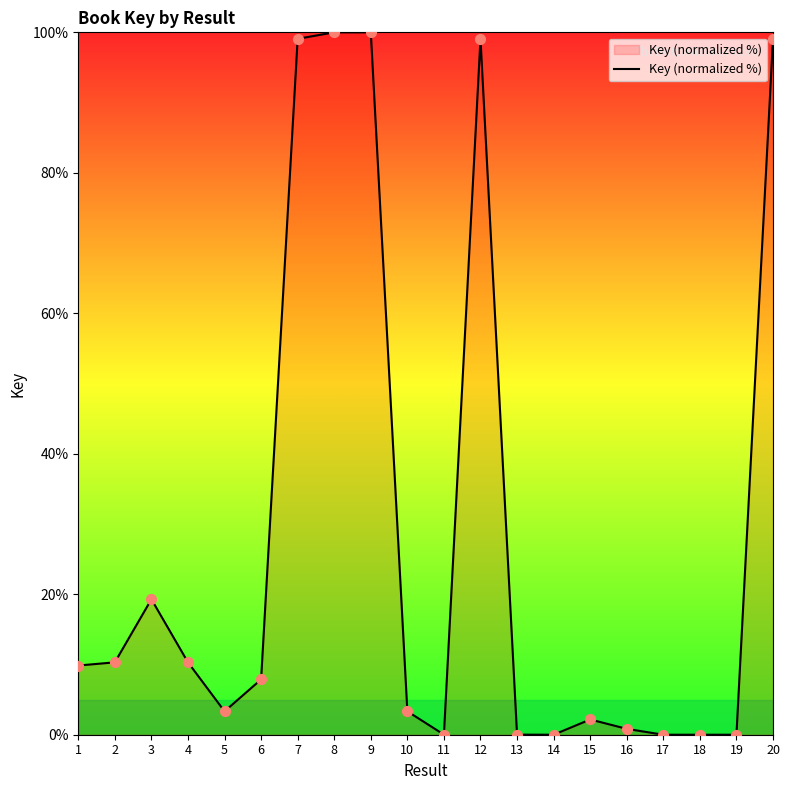

Approximately how many times larger is the value at 2 compared to 4?

1.0